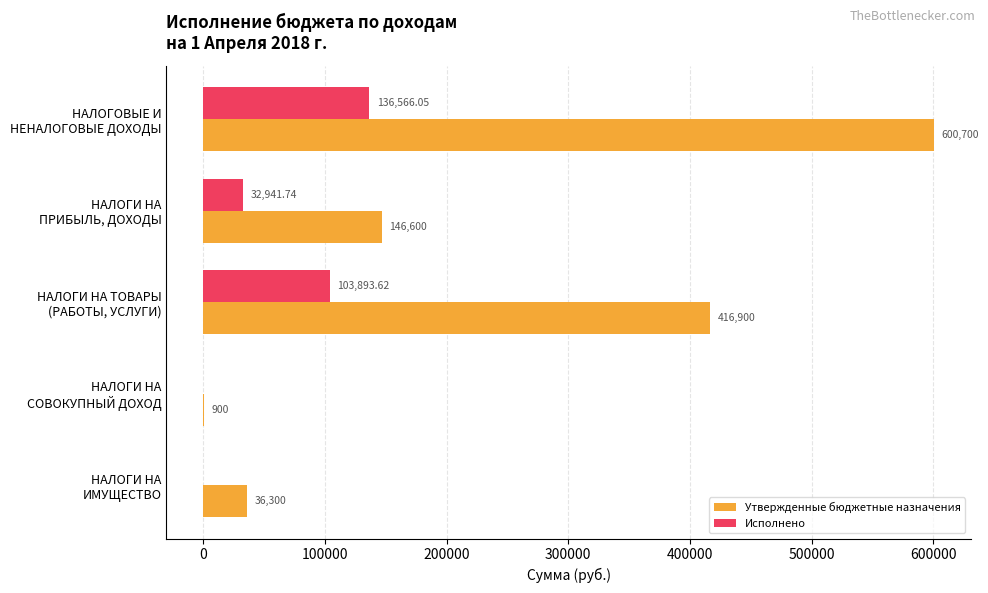

Which series has the largest total across all categories?

Утвержденные бюджетные назначения